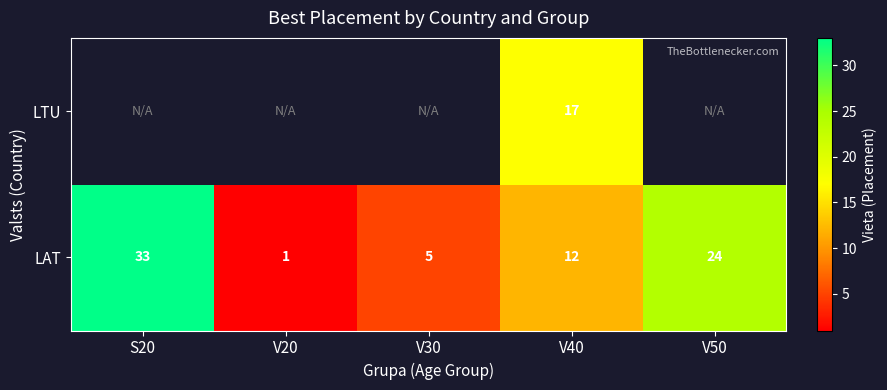

How many data points in LAT are less than 12?

2